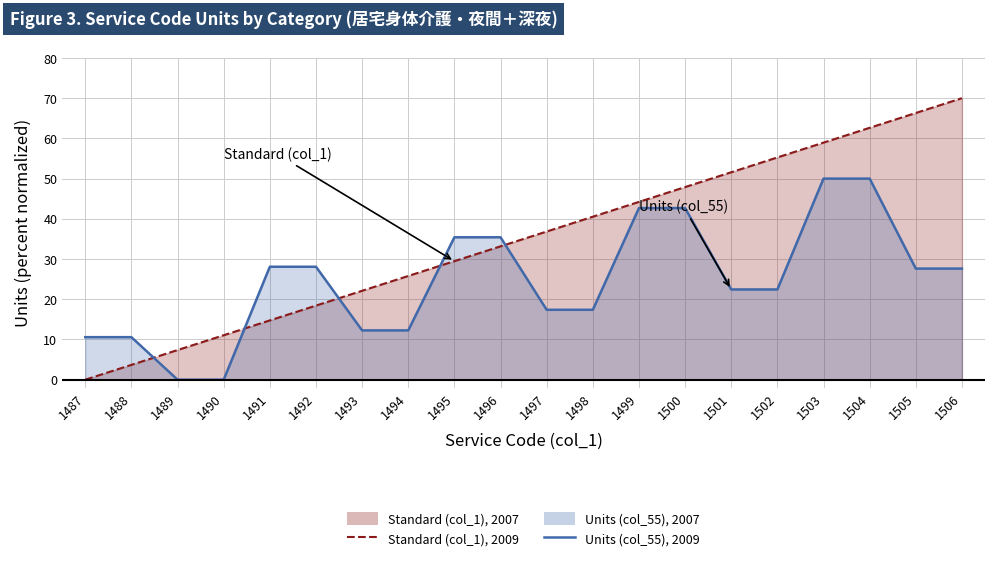

How many intersections are there between Standard (col_1), 2009 and Units (col_55), 2009?

5